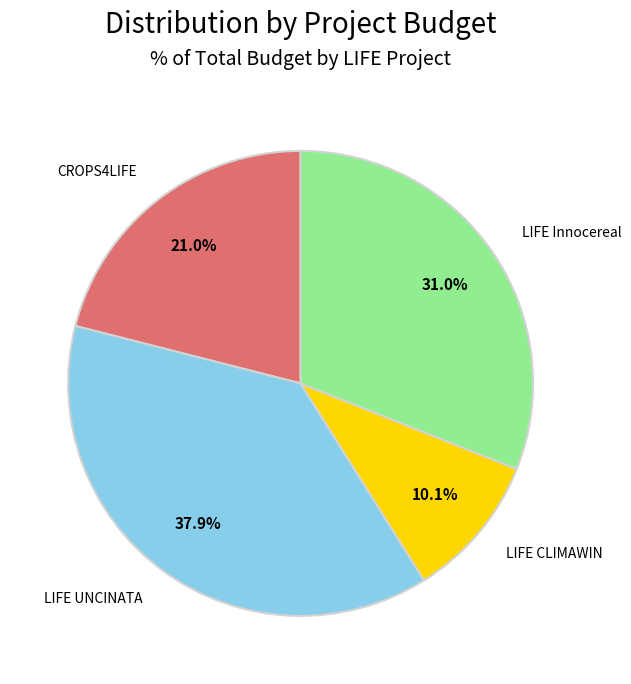

Does any single category account for the majority?

No